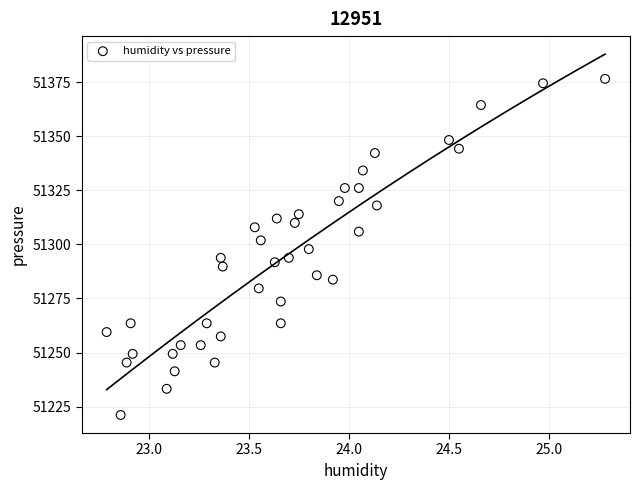

What is the range of X values (max minus min)?

2.5